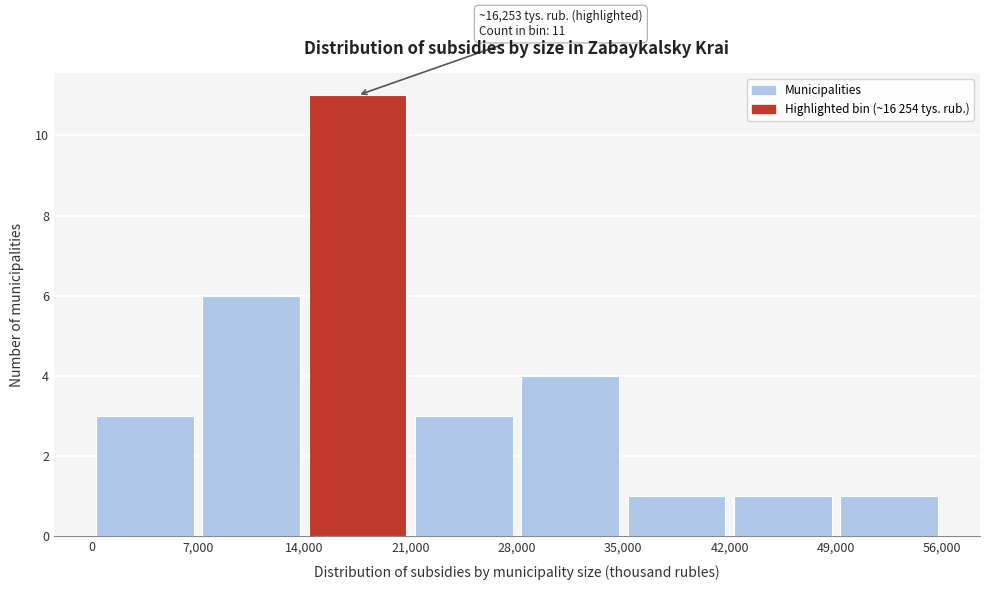

Over which range of the x-axis is the bar tallest?

14,000 to 21,000